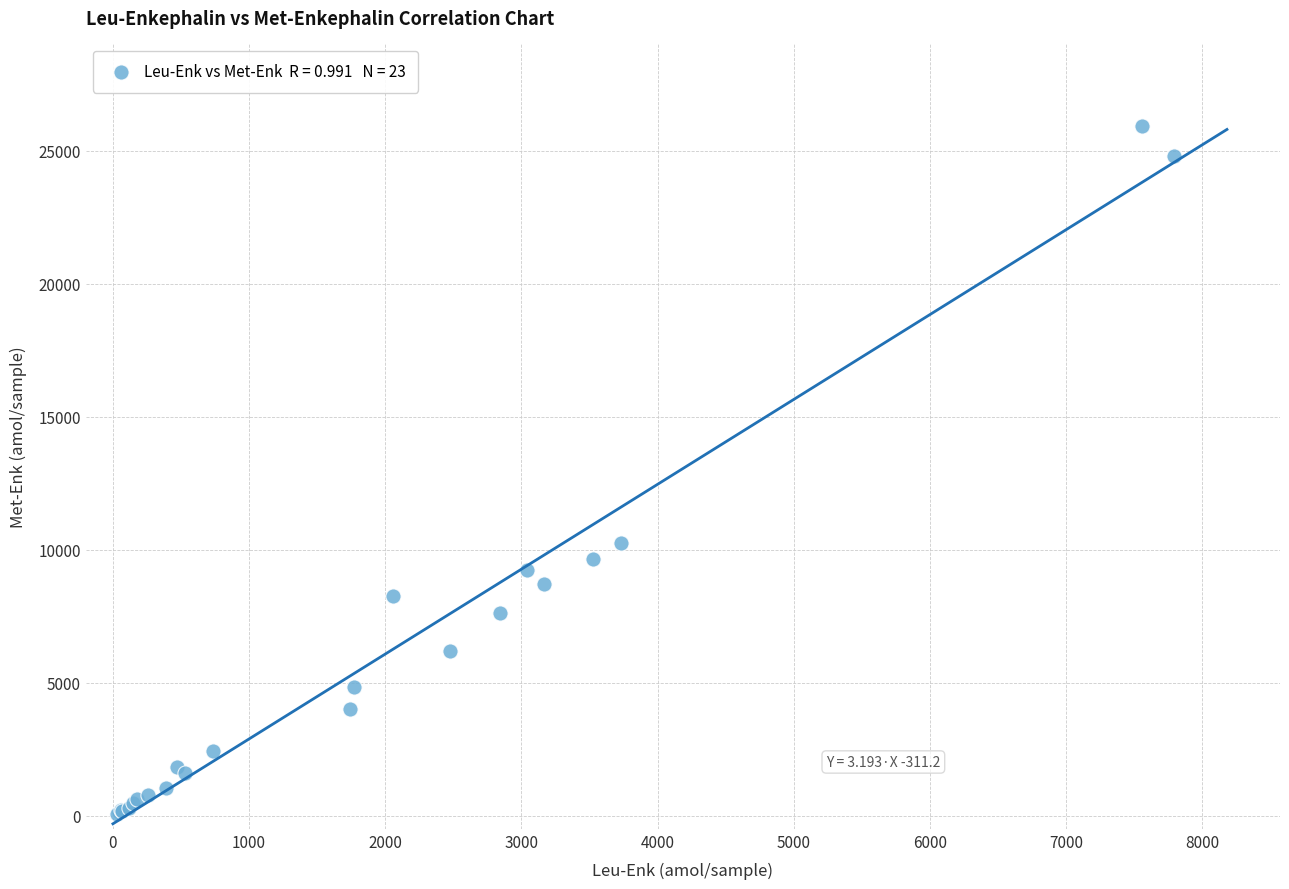

What Y value in the scatter plot is closest to 13002?

10254.9